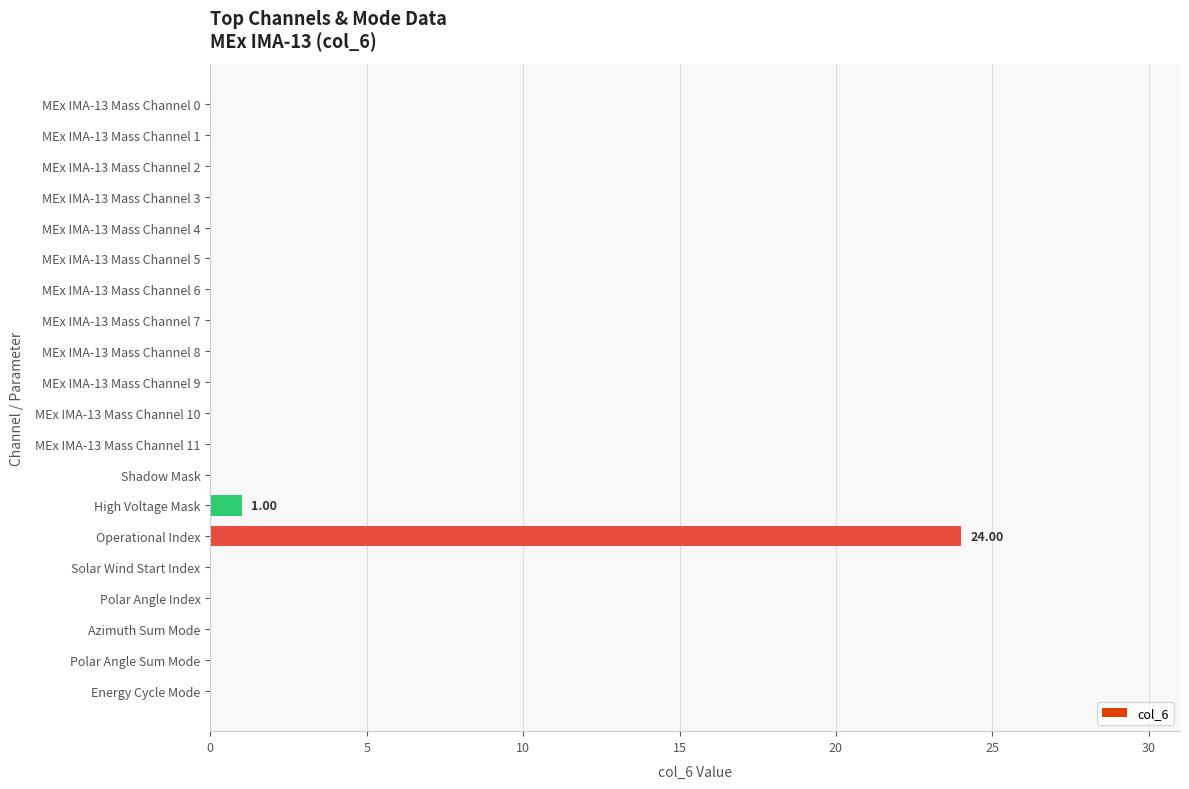

Where is the data nearest to the value 12?

High Voltage Mask